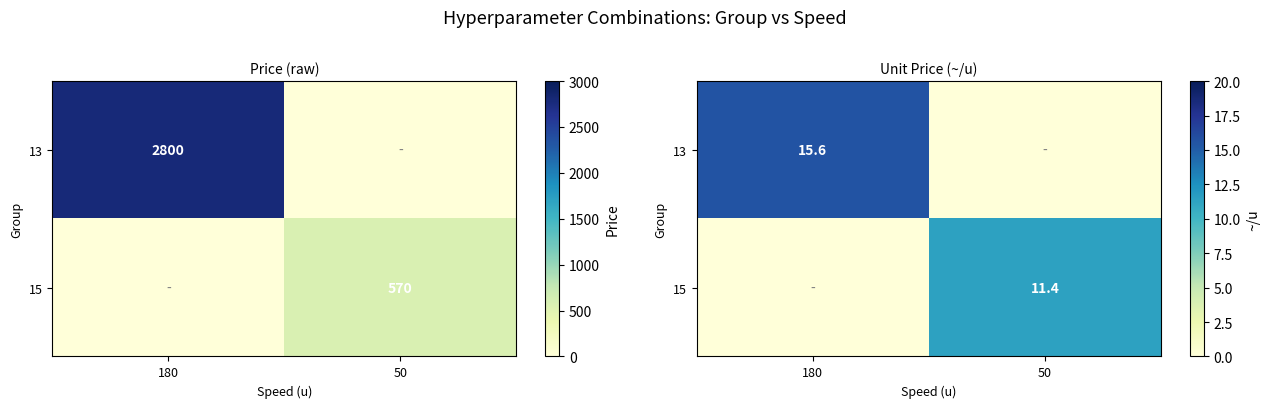

The value of 13 at 180 is 15.6. True or false?

True